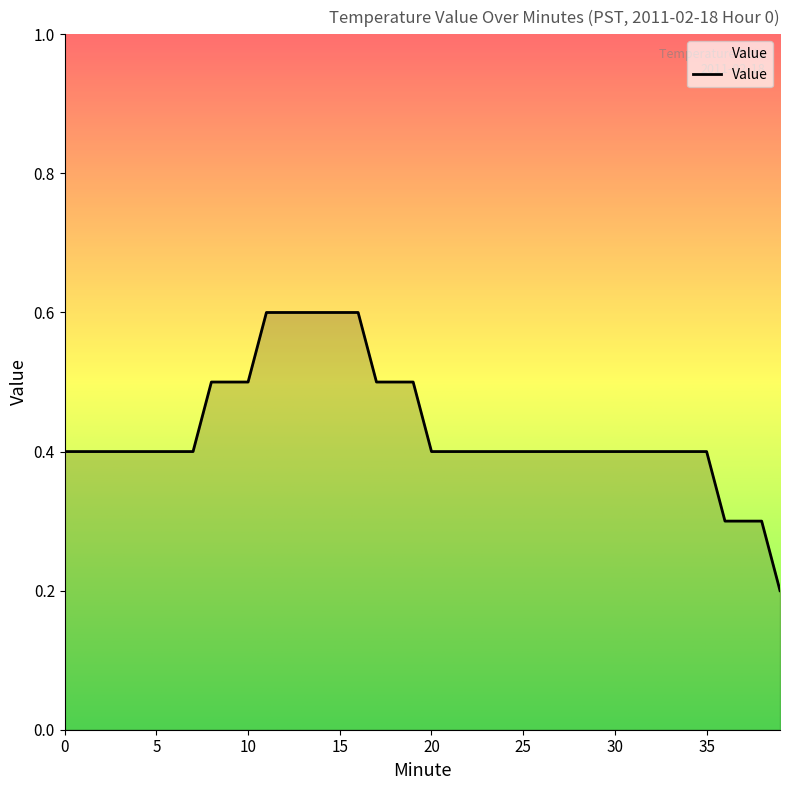

What is the greatest value displayed?

0.6